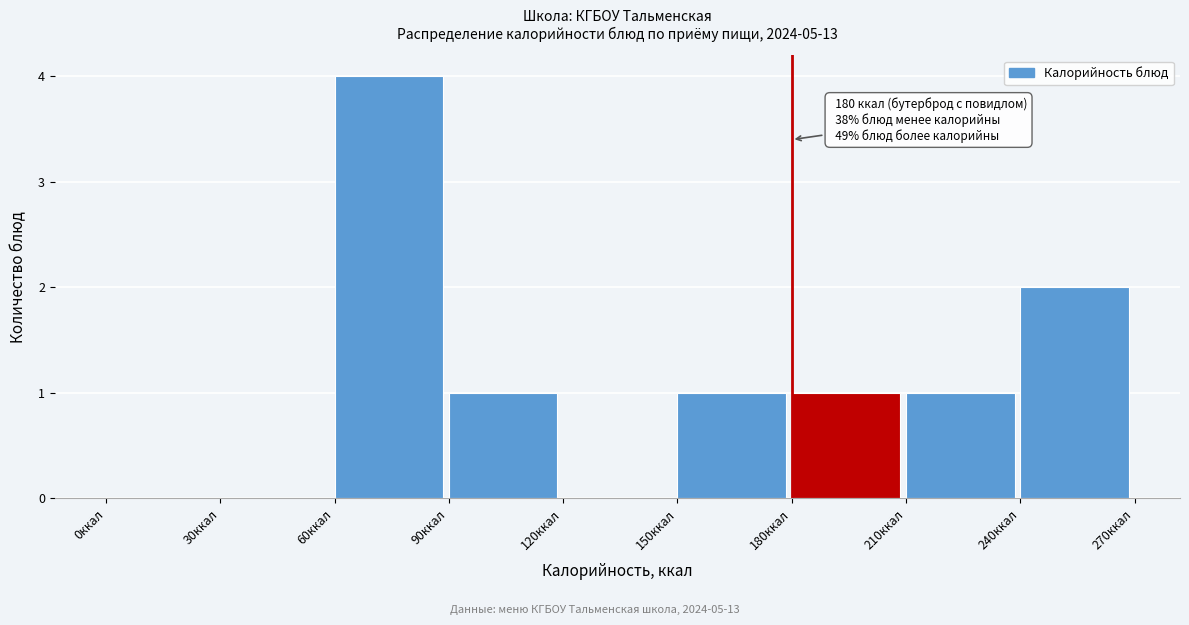

Over which range of the x-axis is the bar tallest?

60 to 90